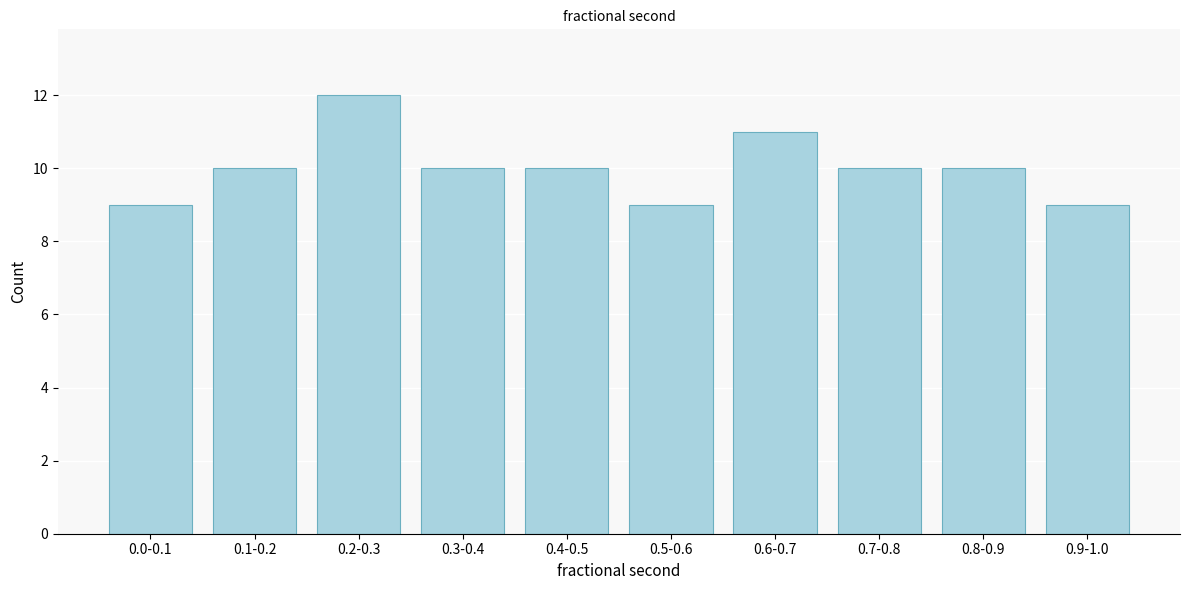

Reading left to right, list all the values displayed in this chart.

0.0-0.1=9	0.1-0.2=10	0.2-0.3=12	0.3-0.4=10	0.4-0.5=10	0.5-0.6=9	0.6-0.7=11	0.7-0.8=10	0.8-0.9=10	0.9-1.0=9